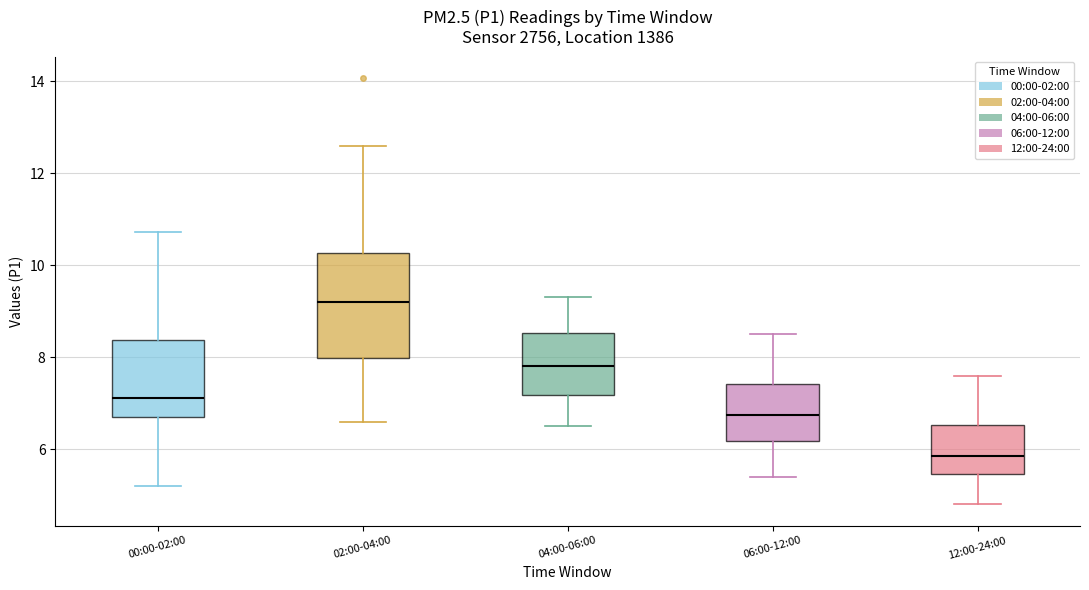

Where does the median line of the box for 00:00-02:00 sit on the y-axis? The values are not printed on the chart, so give them approximately, as read against the axis.

7.2